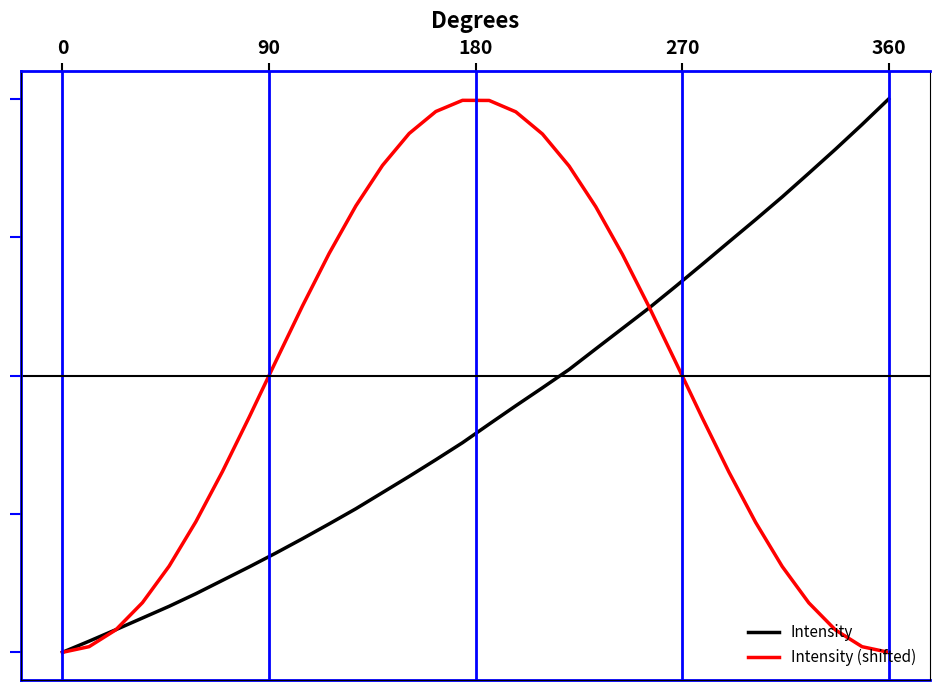

Is this an area chart (filled region under the line)?

No